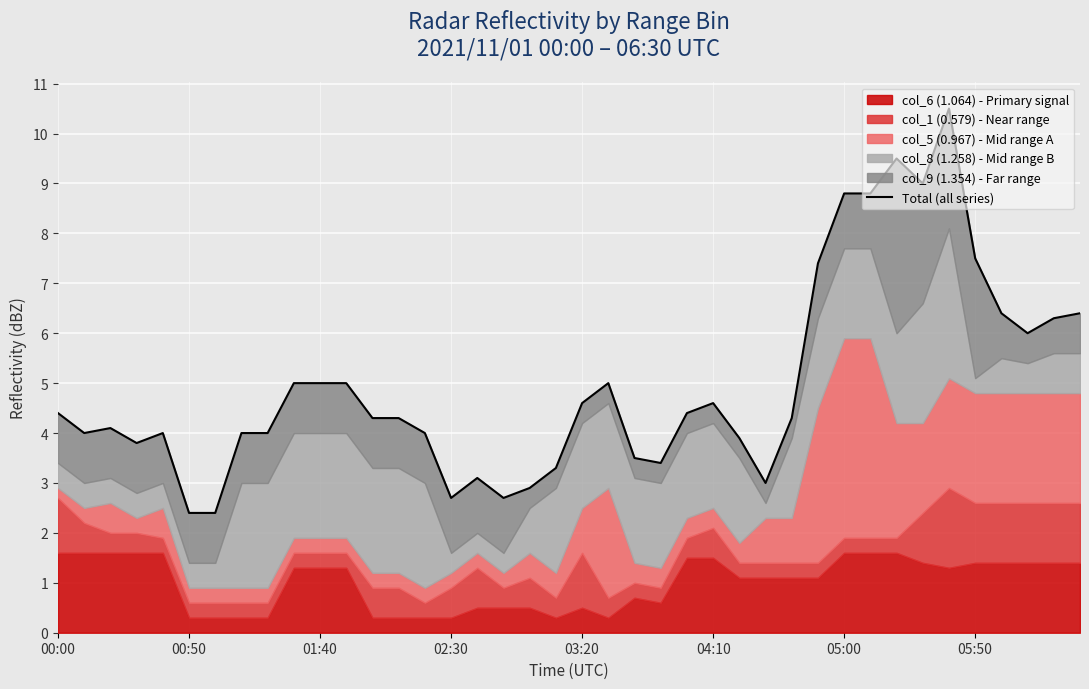

Where does the data first go above 4?

00:00